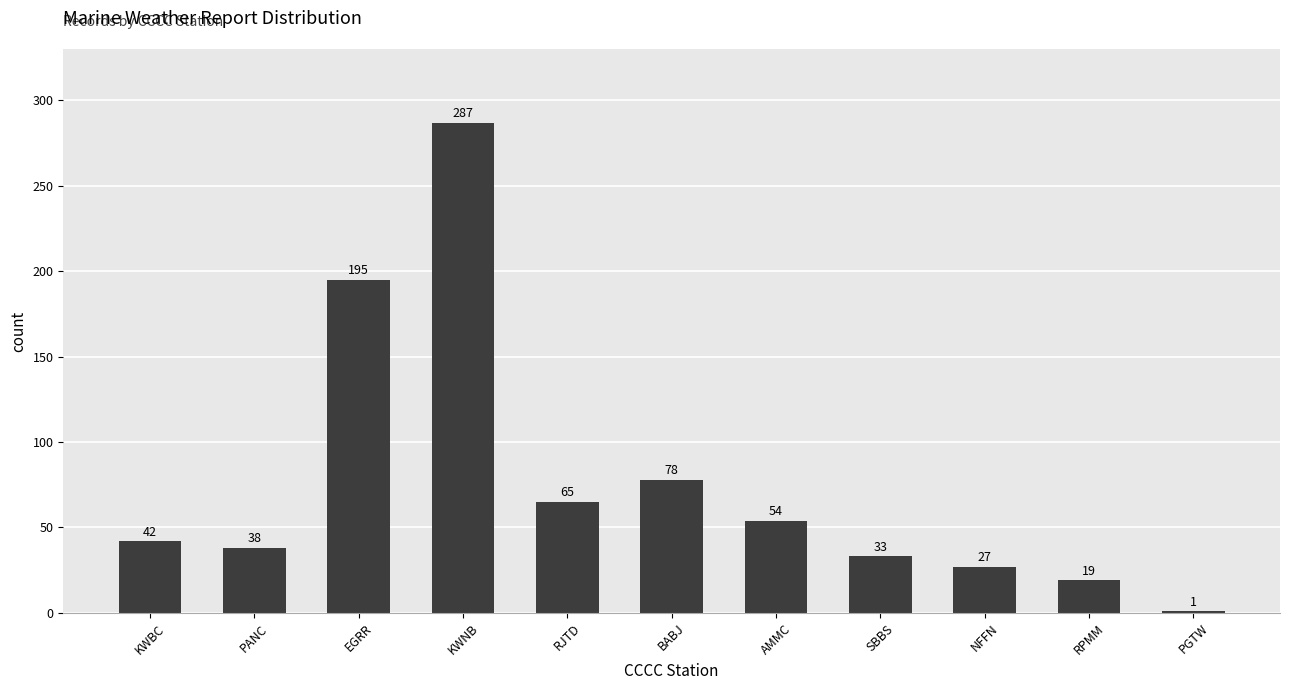

Approximately how many times larger is the value at AMMC compared to RJTD?

0.8